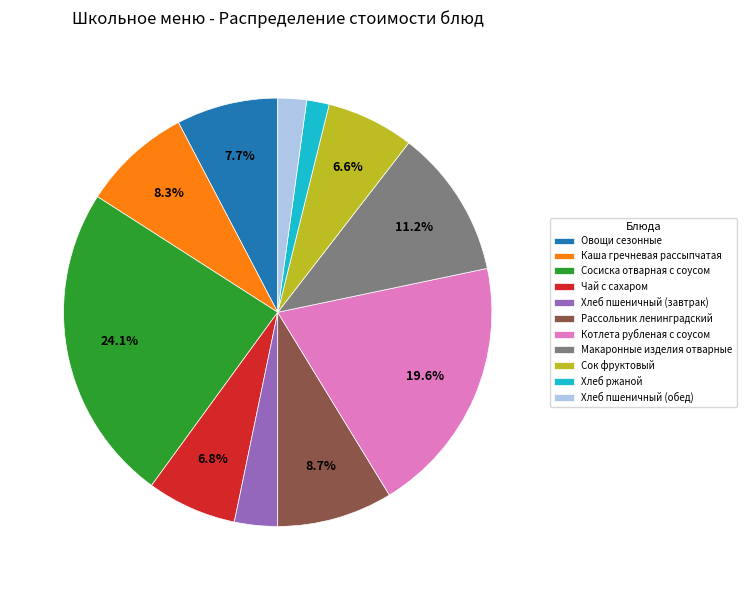

Which category has the biggest portion of the pie?

Сосиска отварная с соусом